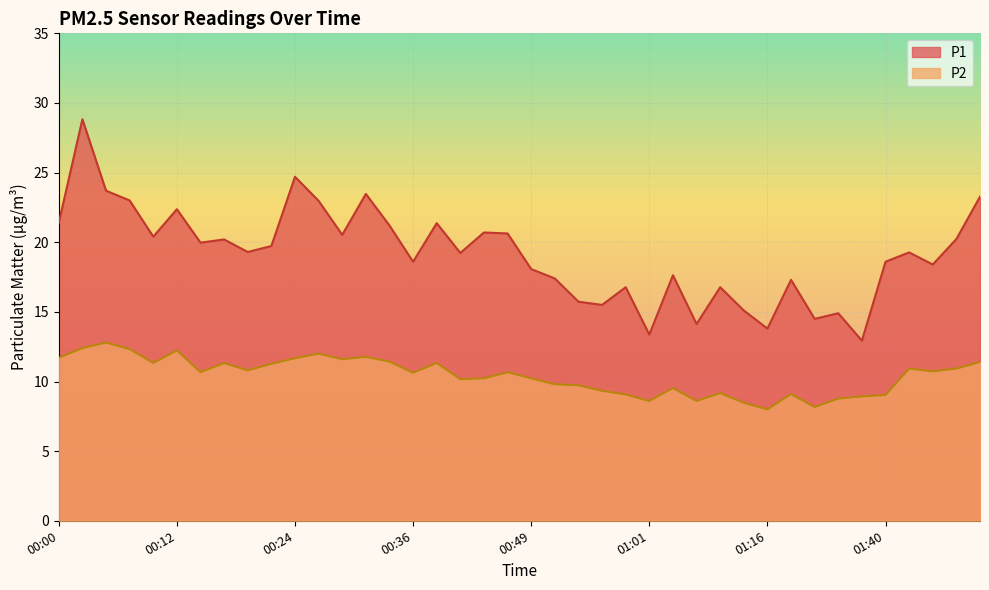

Which has a higher value, 00:59 or 00:29?

00:29